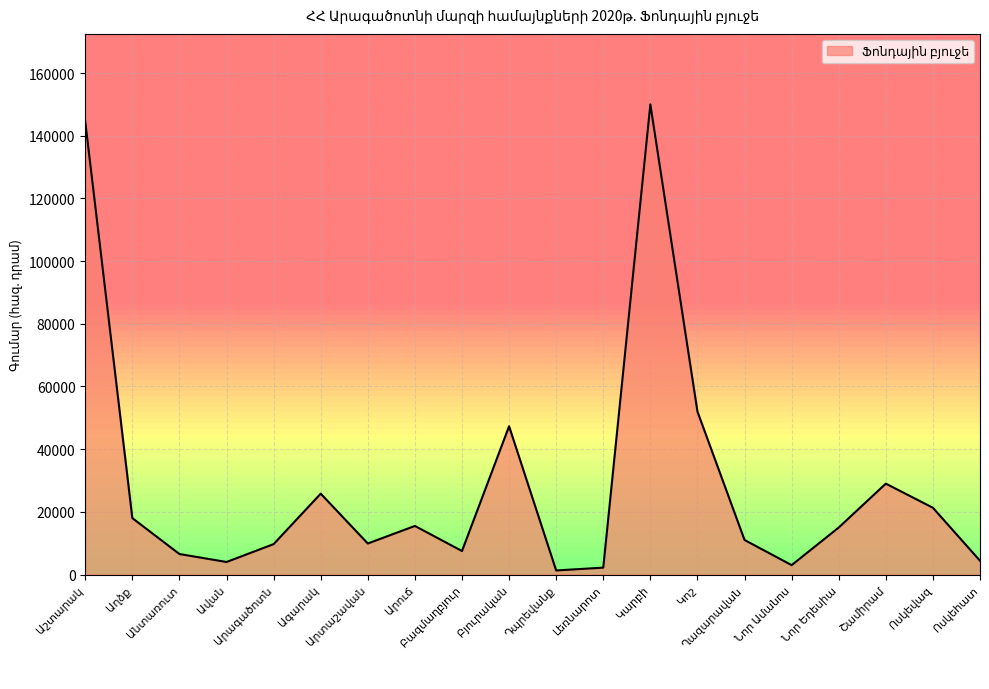

What is the sum of all values?

577968.9